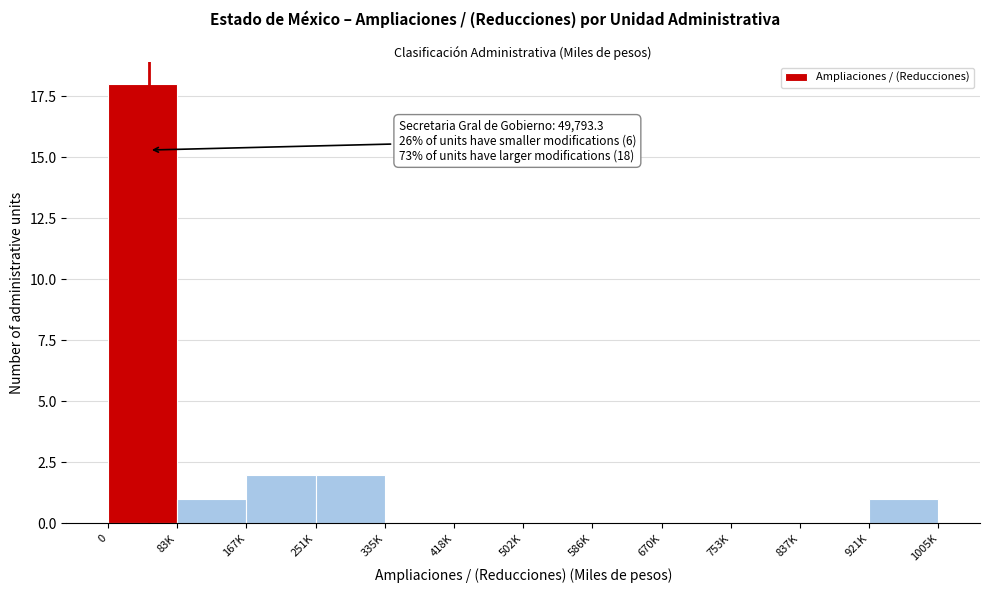

Reading right to left, what are all the values shown in this chart?

921K=1	837K=0	753K=0	670K=0	586K=0	502K=0	418K=0	335K=0	251K=2	167K=2	83K=1	0=18